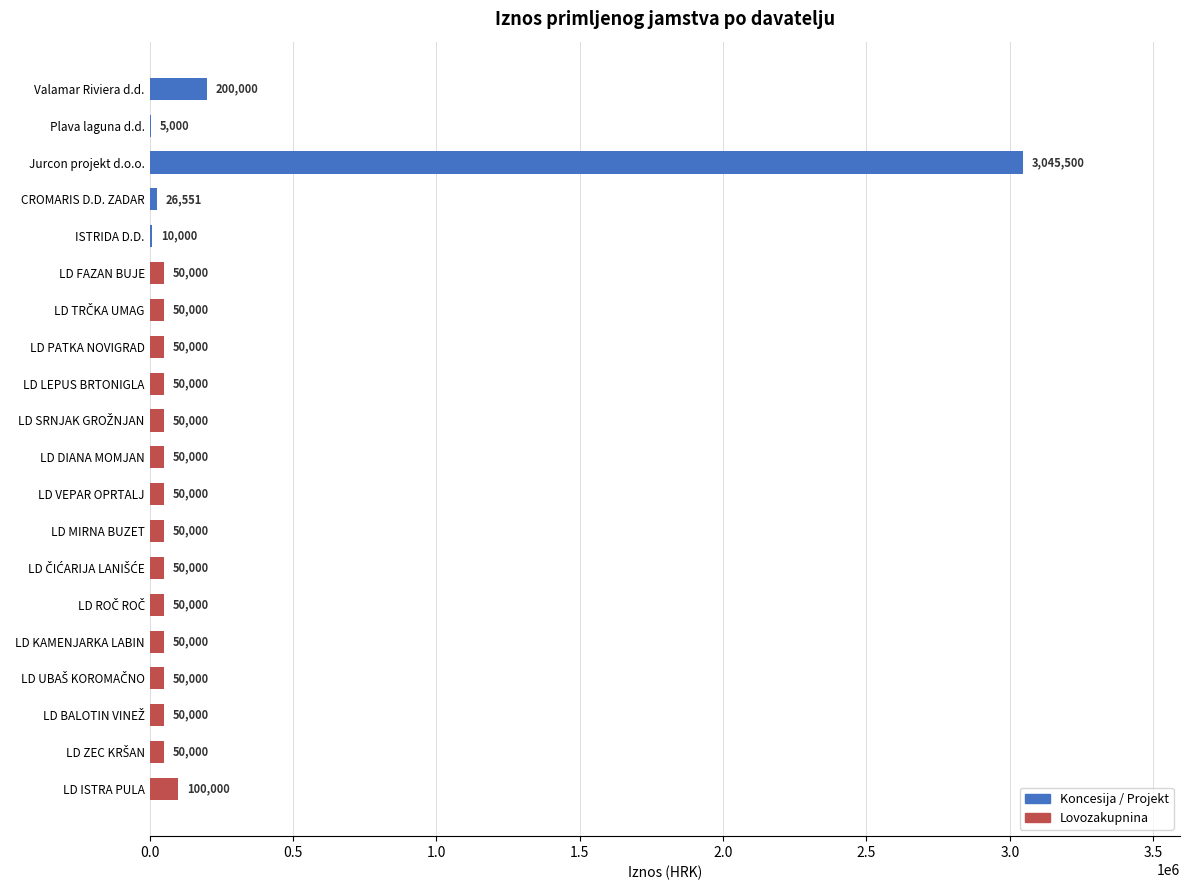

How many categories are shown in the chart?

20